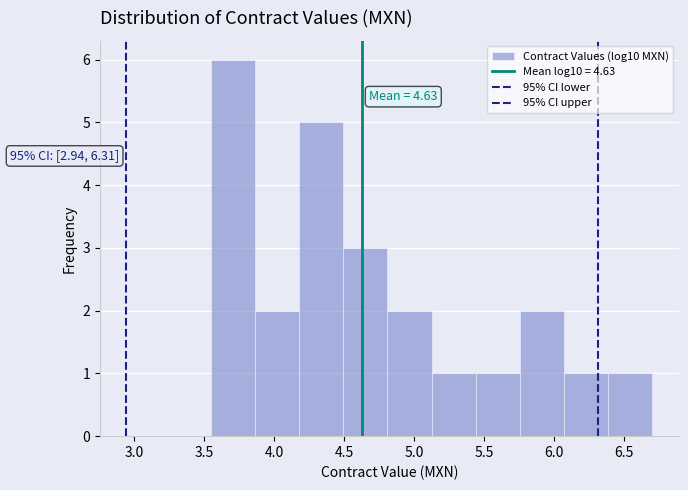

Over which range of the x-axis is the bar tallest?

3.55 to 3.85